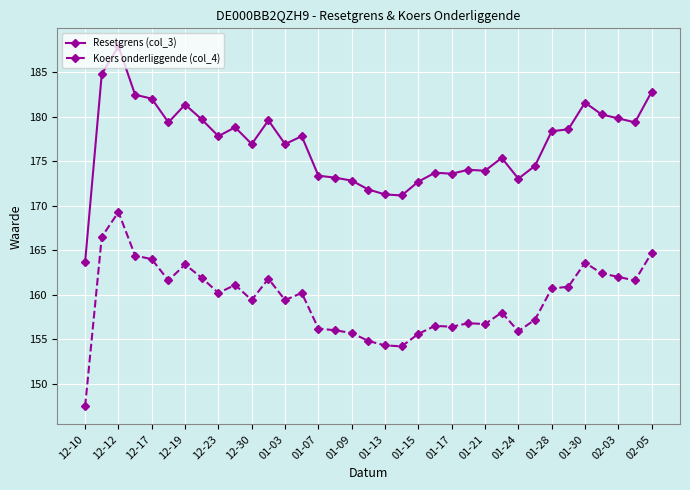

Rank the series by their maximum value, from lowest to highest.

Koers onderliggende (col_4), Resetgrens (col_3)